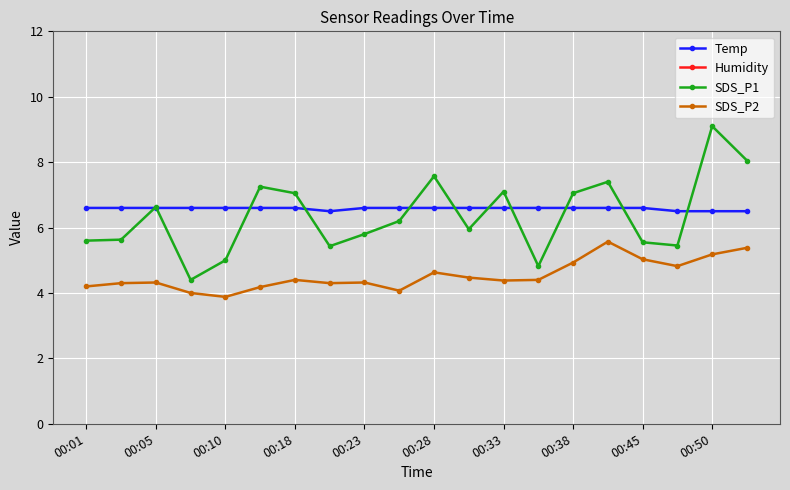

What is the difference between the maximum and minimum values in the SDS_P2 series?

1.7